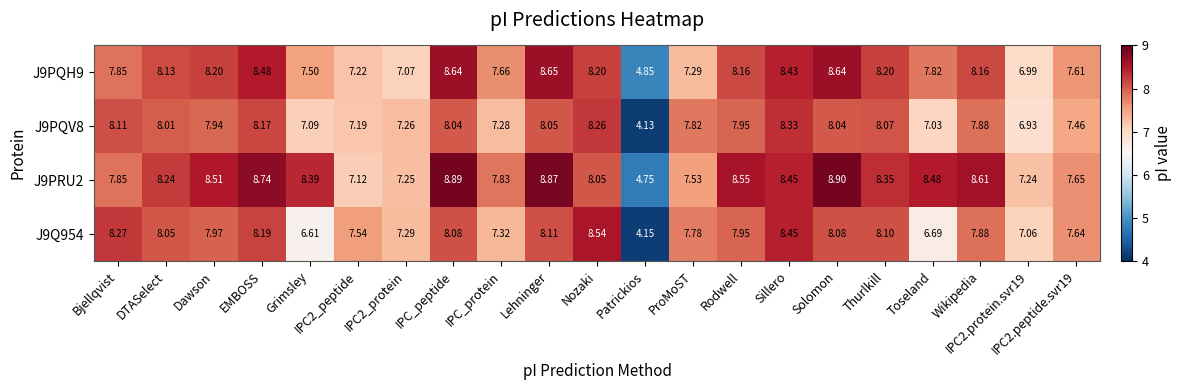

Count the number of categories in the chart.

21